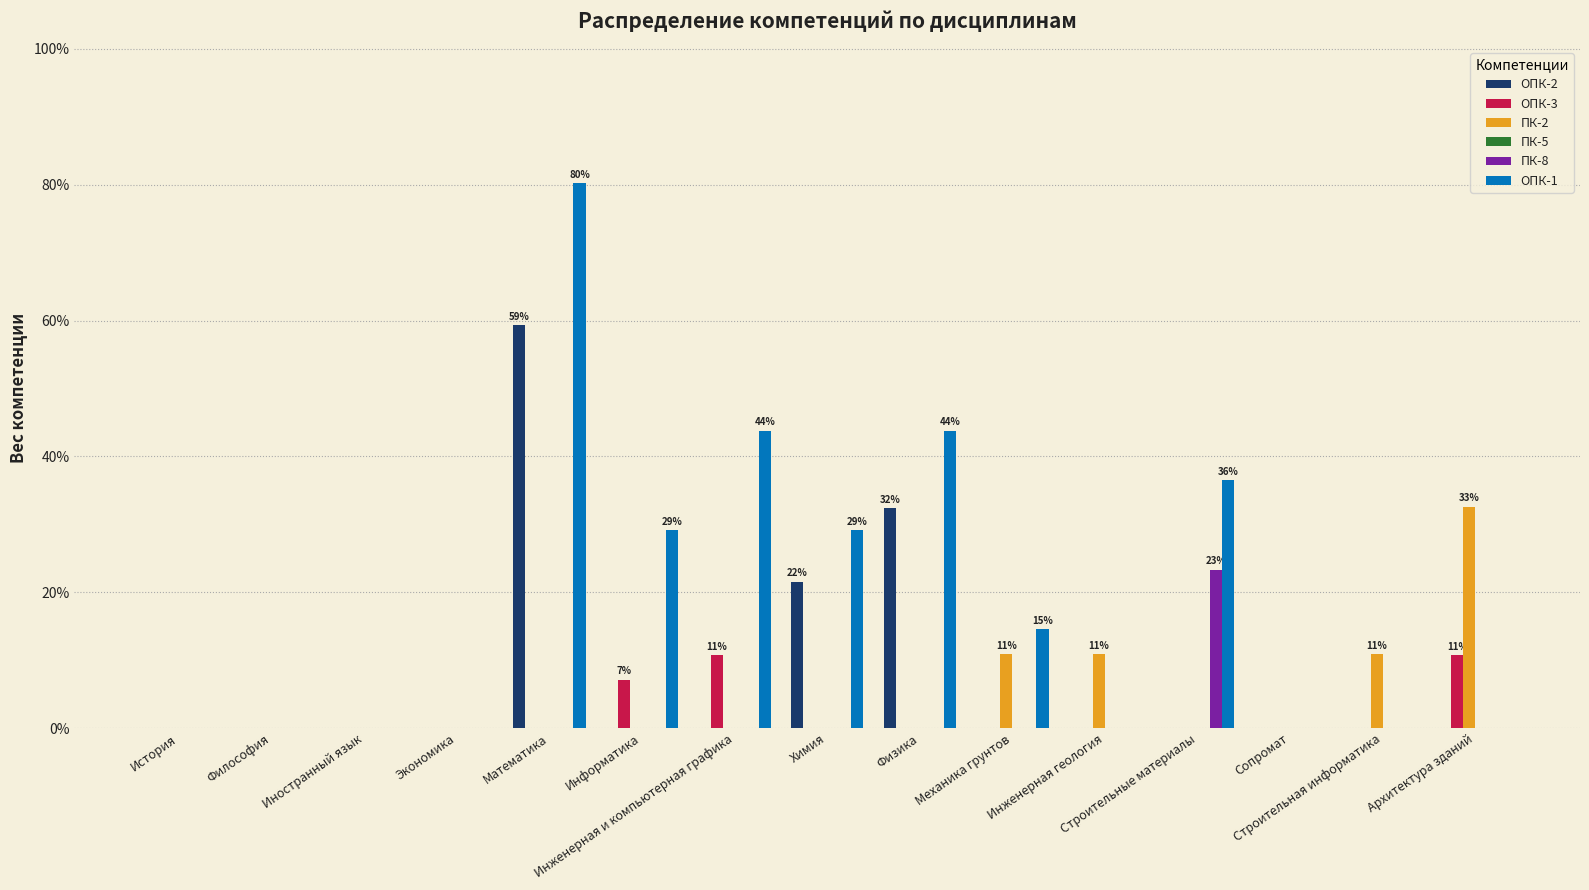

Which series changed the most between Математика and Строительные материалы?

ОПК-2